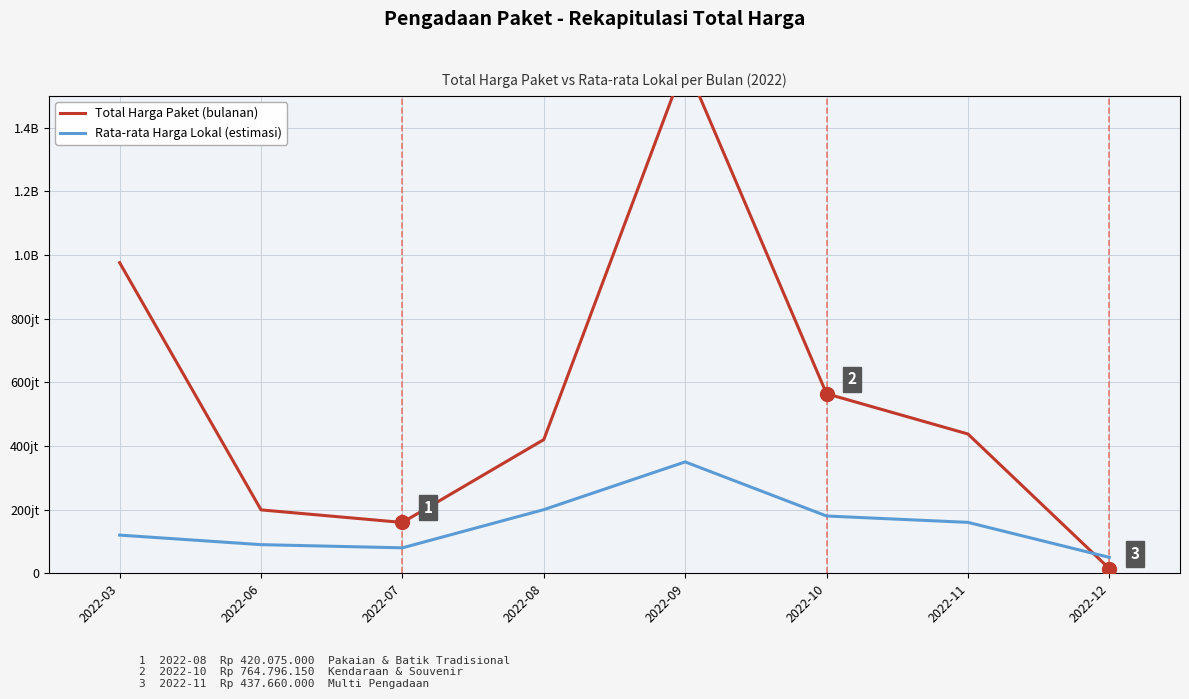

True or false: Total Harga Paket (bulanan) and Rata-rata Harga Lokal (estimasi) cross at least once.

True